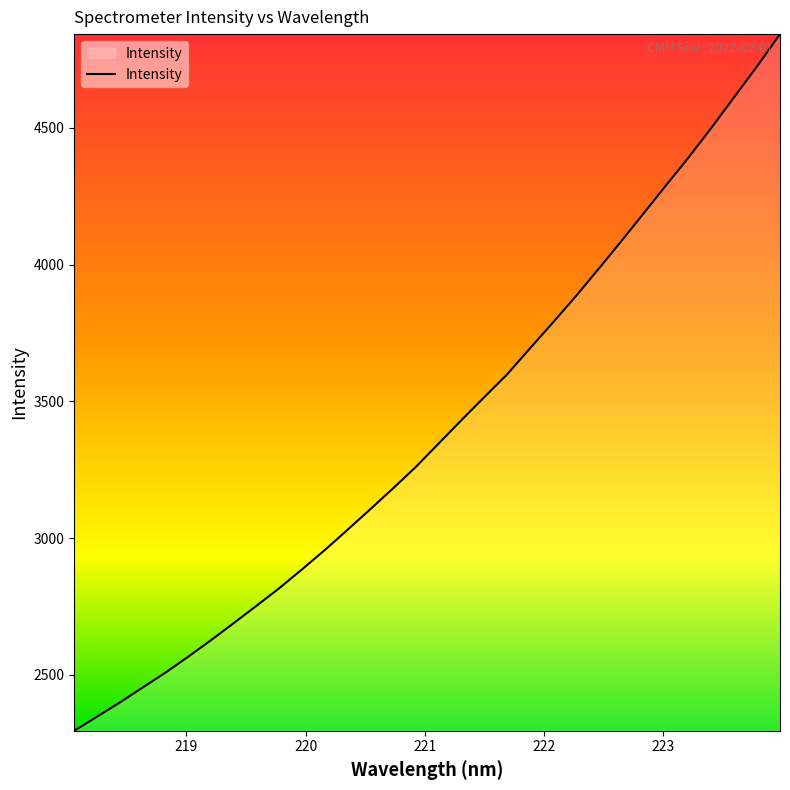

What is the minimum value shown in the chart?

2295.8